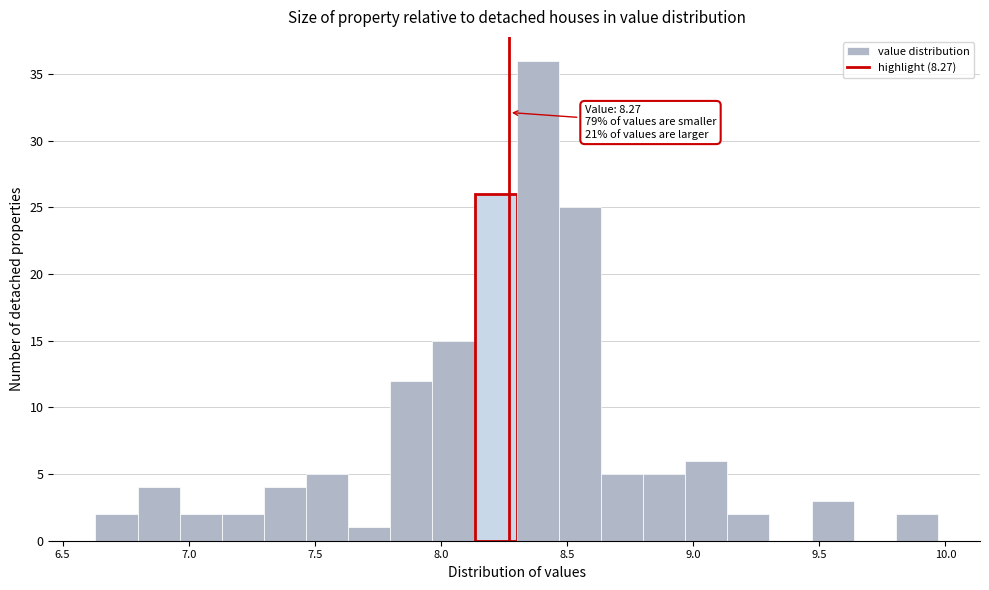

Read against the x-axis, roughly where is the centre of the tallest bar?

8.40